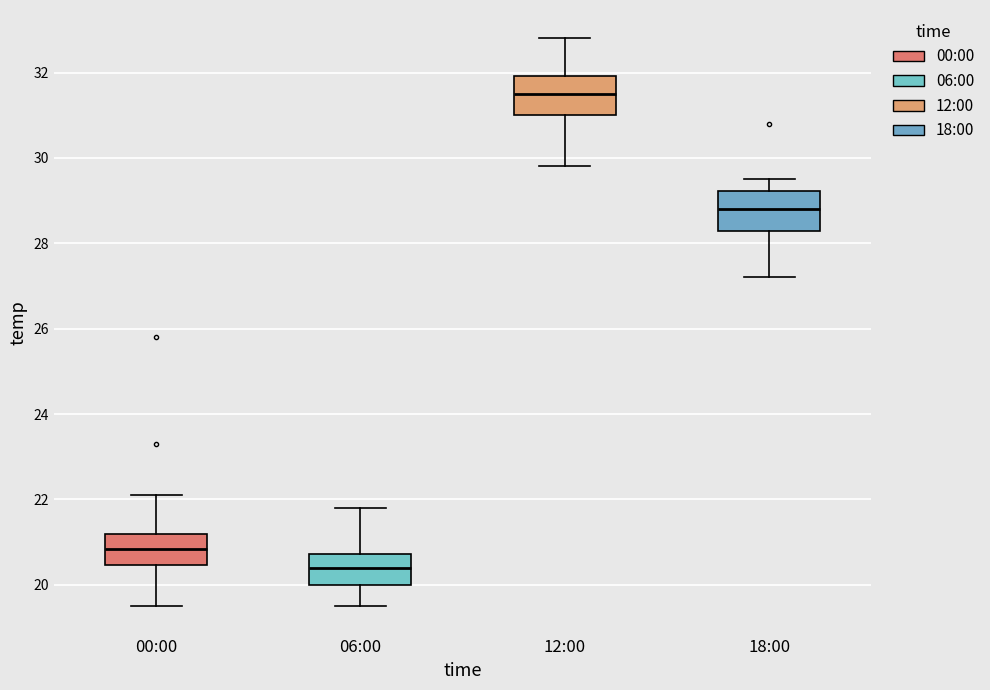

Where does the lower whisker of the box for 12:00 end on the y-axis? The values are not printed on the chart, so give them approximately, as read against the axis.

29.8